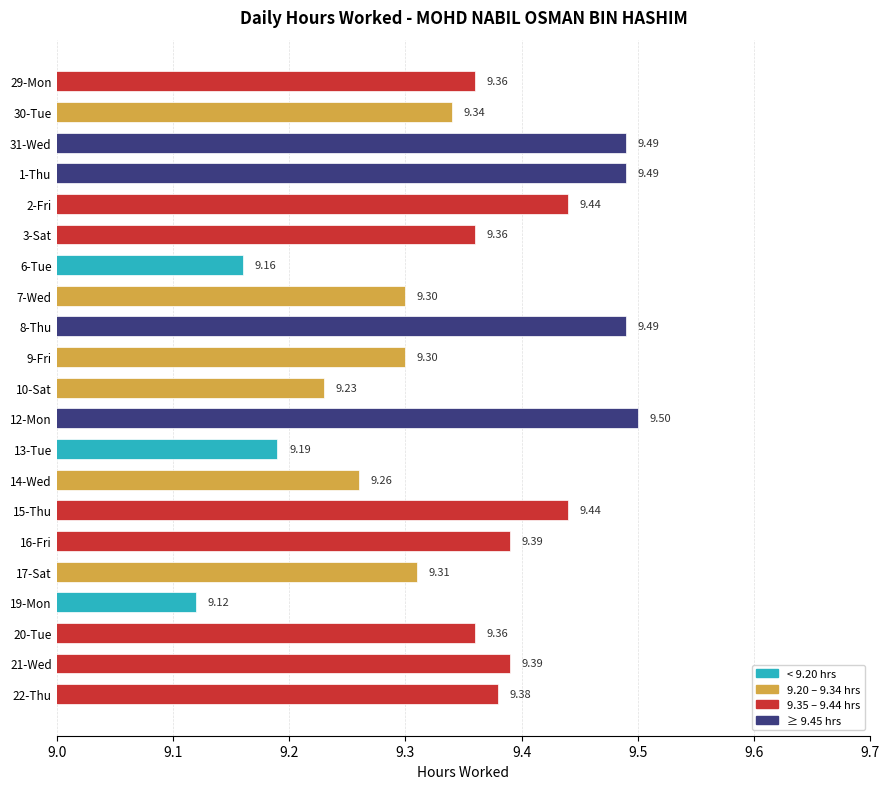

Count the number of data series in this chart.

1